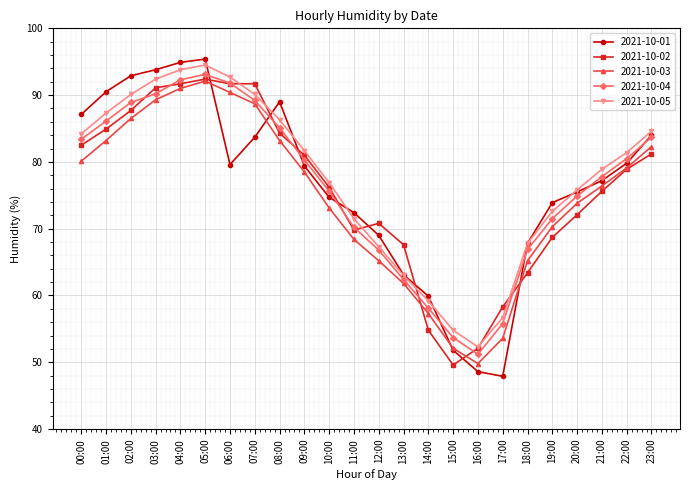

Which series ends up on top after the final intersection of 2021-10-02 and 2021-10-05?

2021-10-05